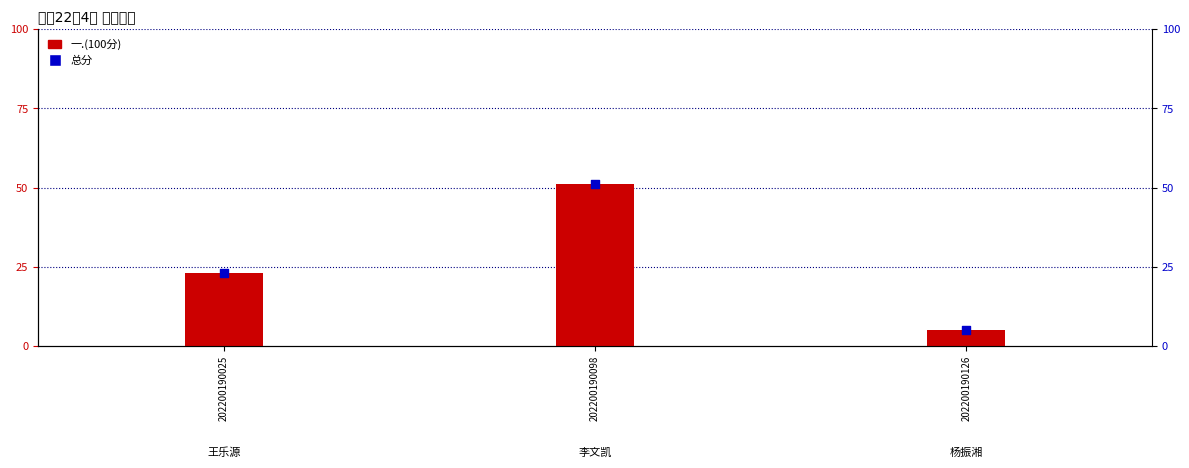

At how many categories does at least one series exceed 25?

1